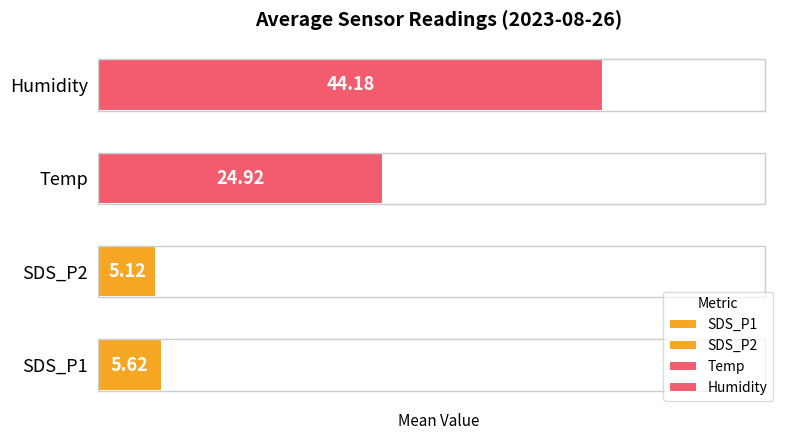

List the series in order of their peak value, highest first.

Humidity, Temp, SDS_P1, SDS_P2